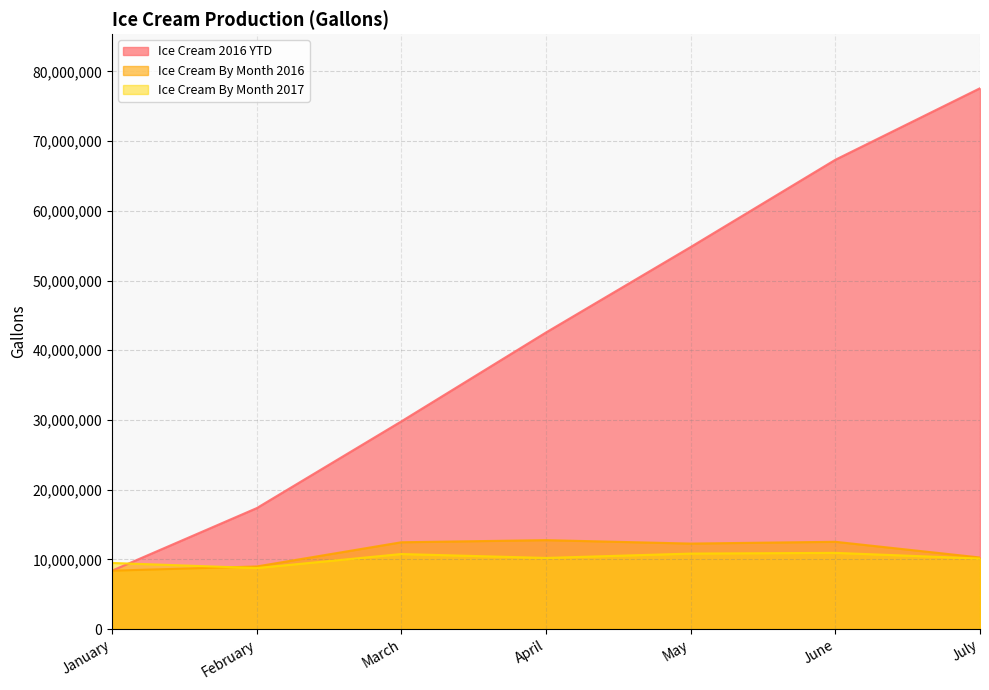

Which category has the lowest value in the Ice Cream 2016 YTD series?

January